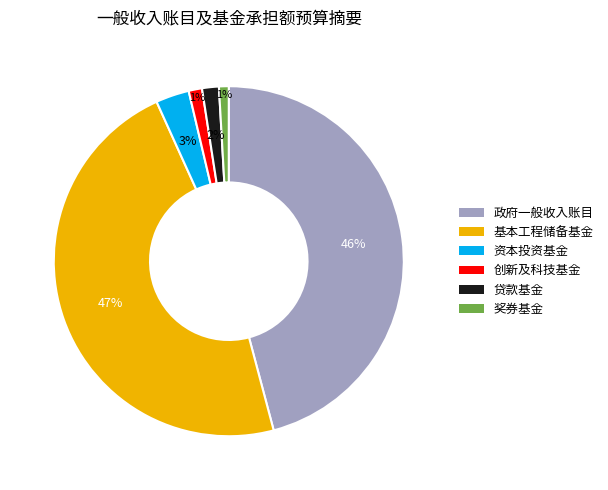

To the nearest percent, what is the combined percentage of 基本工程储备基金 and 奖券基金?

48%